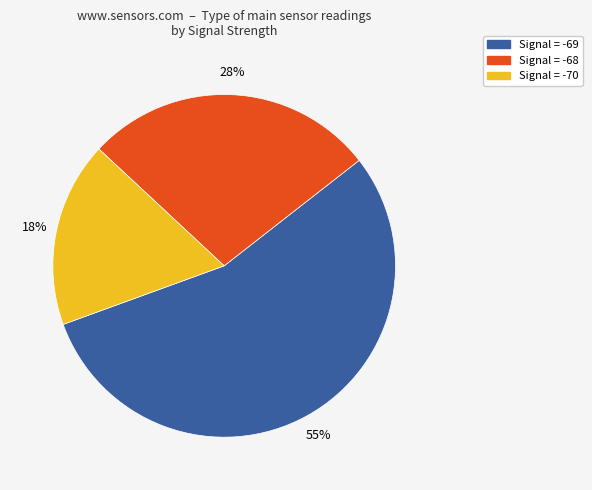

Is there a majority slice in this chart?

Yes